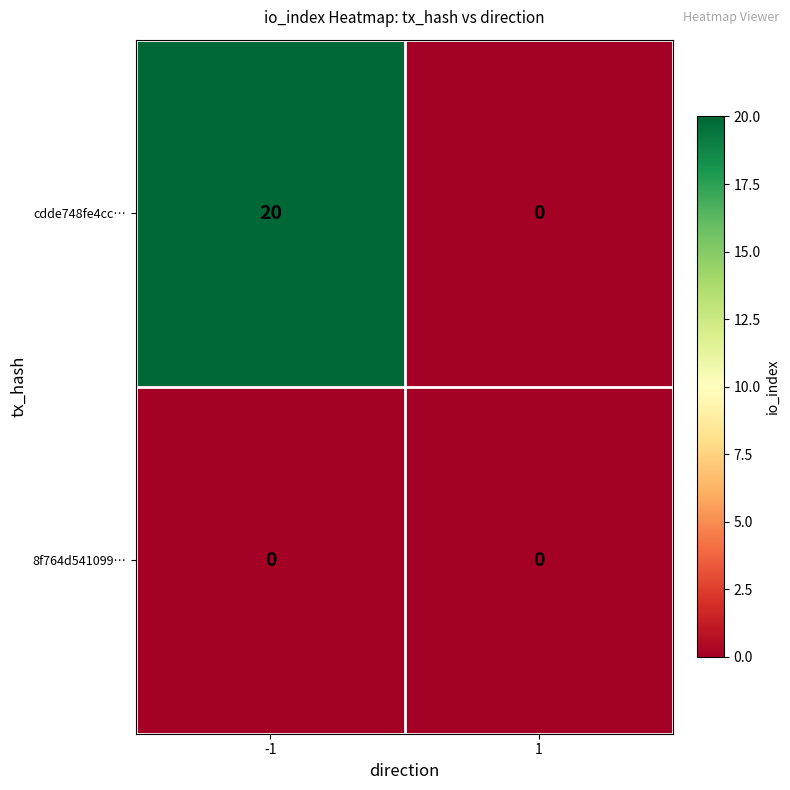

What is the difference between the maximum and minimum values in the cdde748fe4cc… series?

20